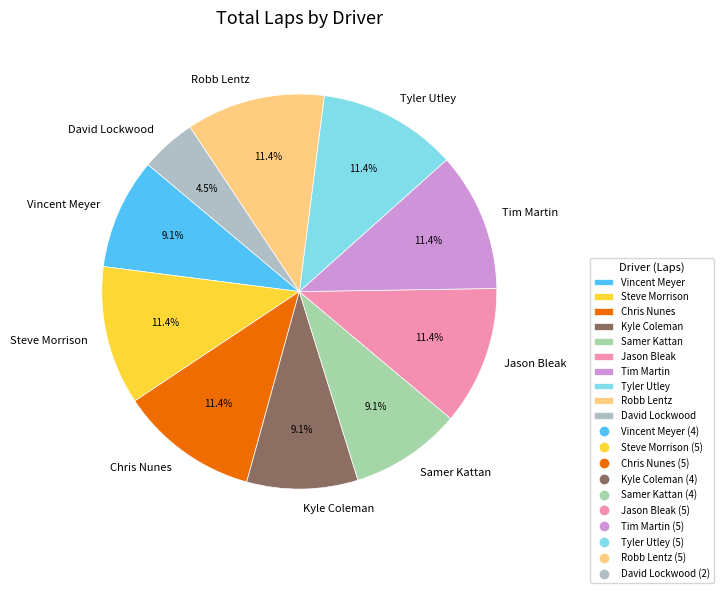

Approximately how many times larger is the value at David Lockwood compared to Tyler Utley?

0.4